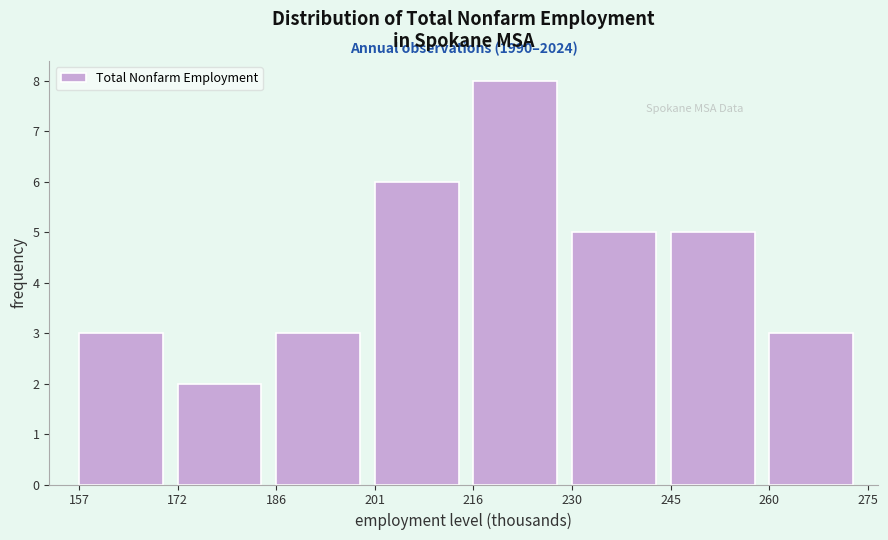

Over which range of the x-axis is the bar tallest?

216 to 230